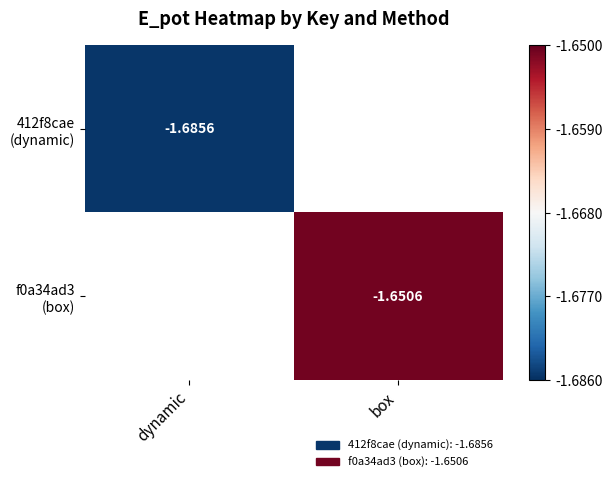

Which series has the widest spread of values?

412f8cae (dynamic)